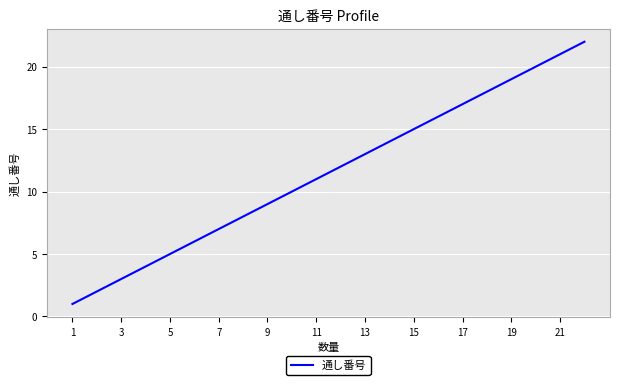

What is the difference between the maximum and minimum values?

21